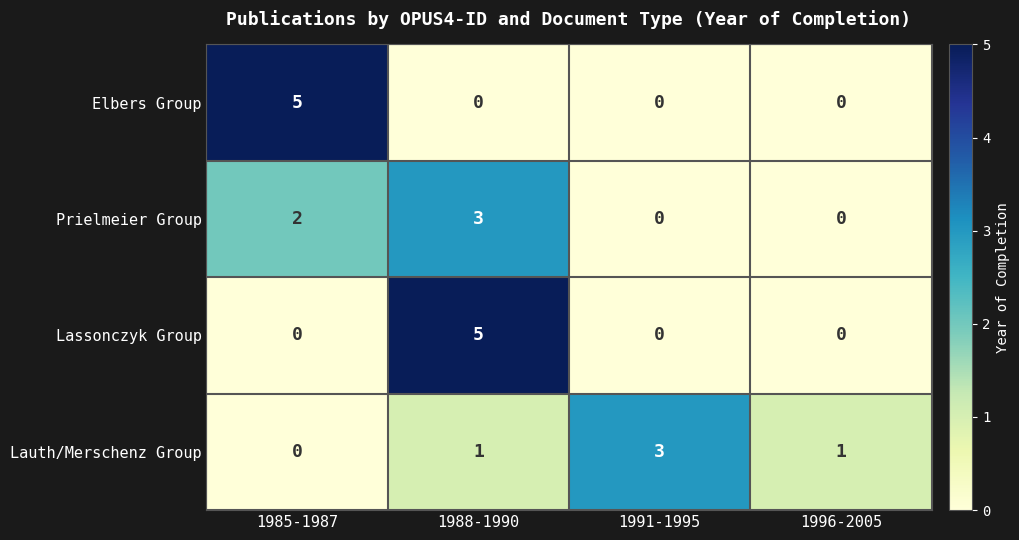

What is the total value across all series at 1988-1990?

9